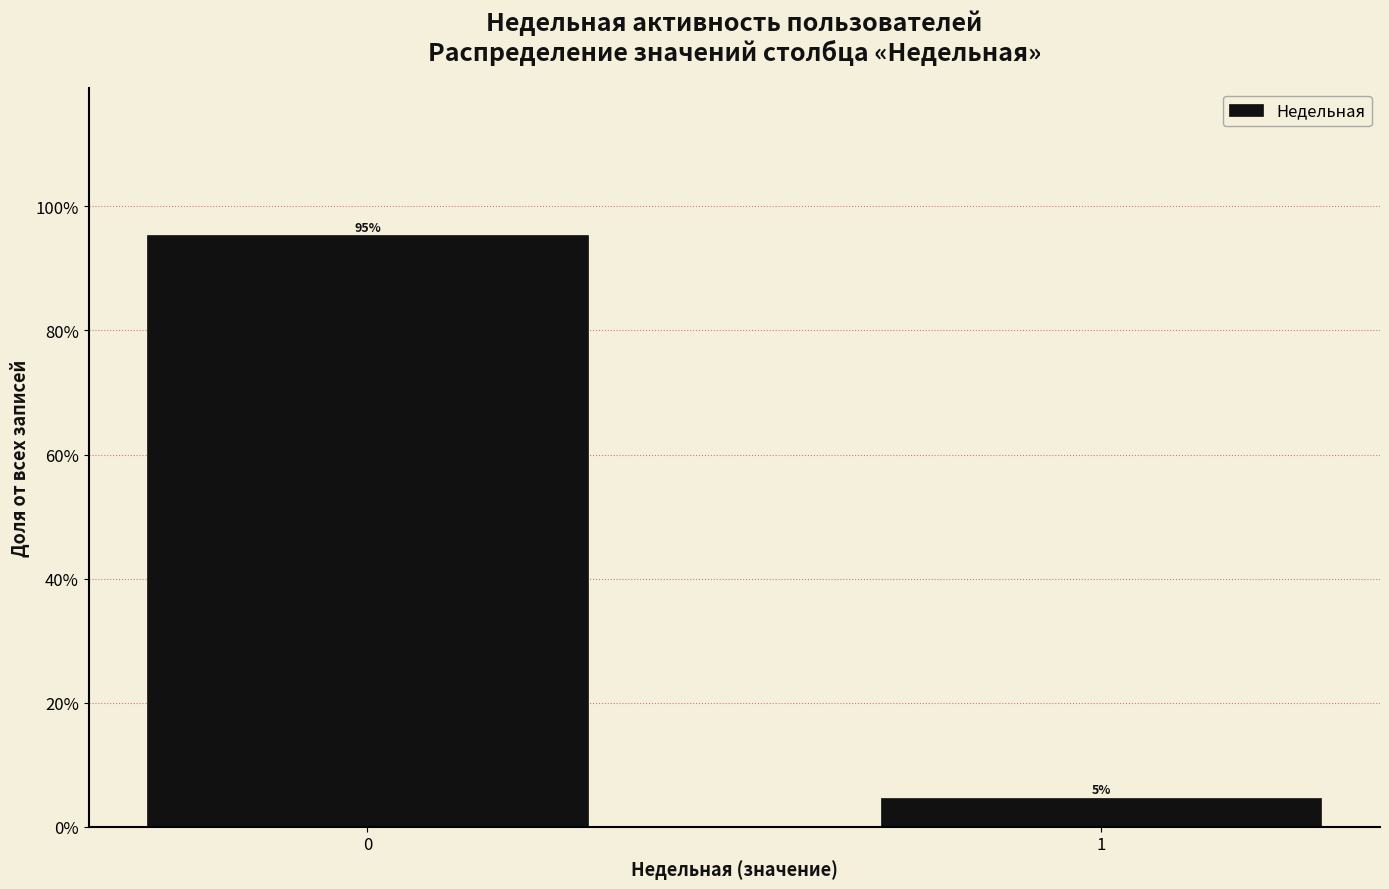

True or false: the data shows 95.3 at 0.

True